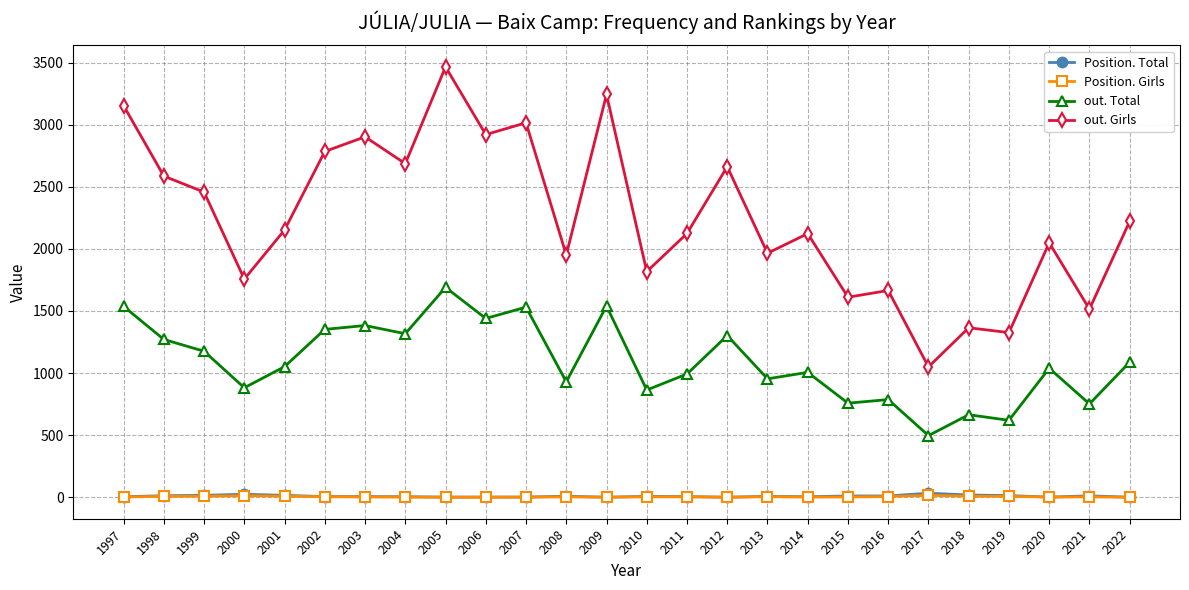

True or false: out. Girls and Position. Total cross at least once.

False